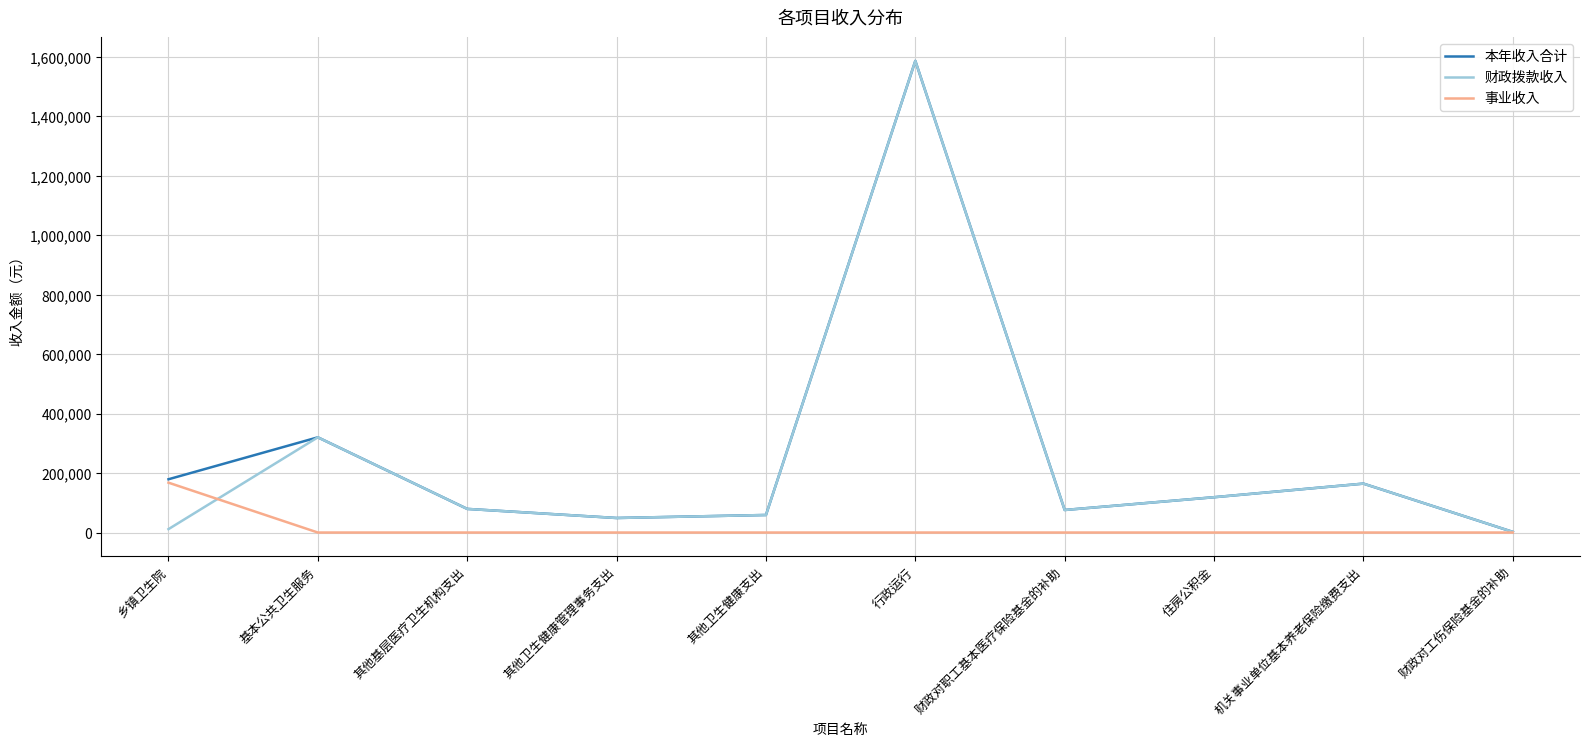

At how many categories does at least one series exceed 1335918?

1